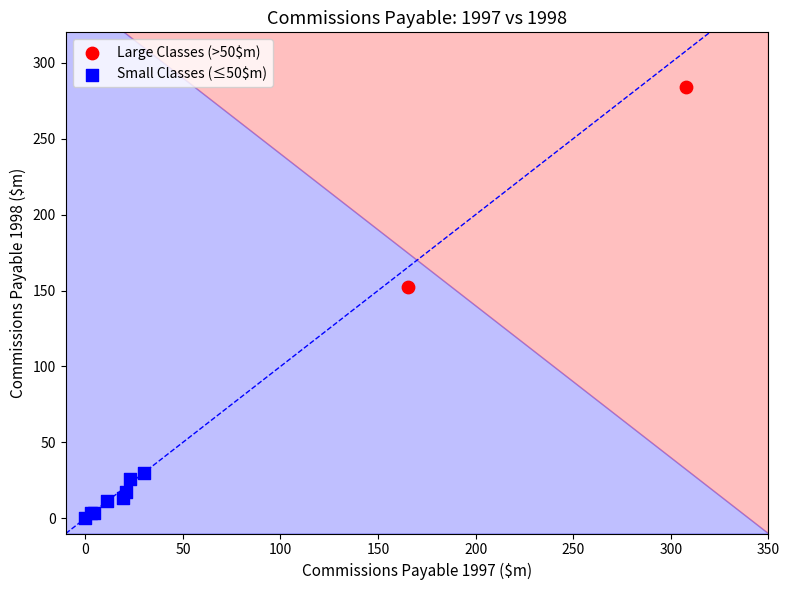

What are all the series names shown in the legend?

Large Classes (>50$m), Small Classes (≤50$m)